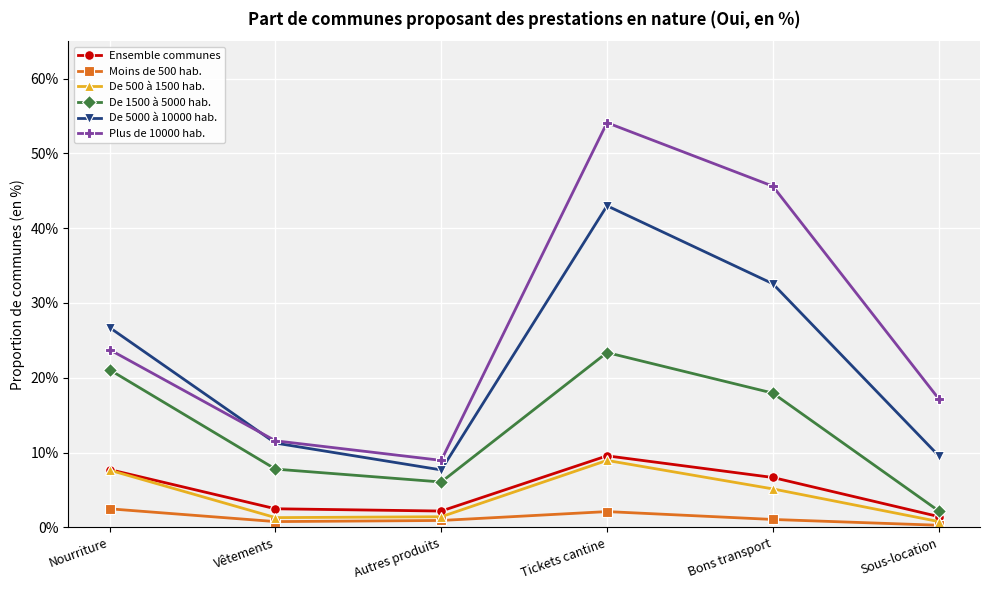

What is the spread (max minus min) of values at Vêtements?

10.8